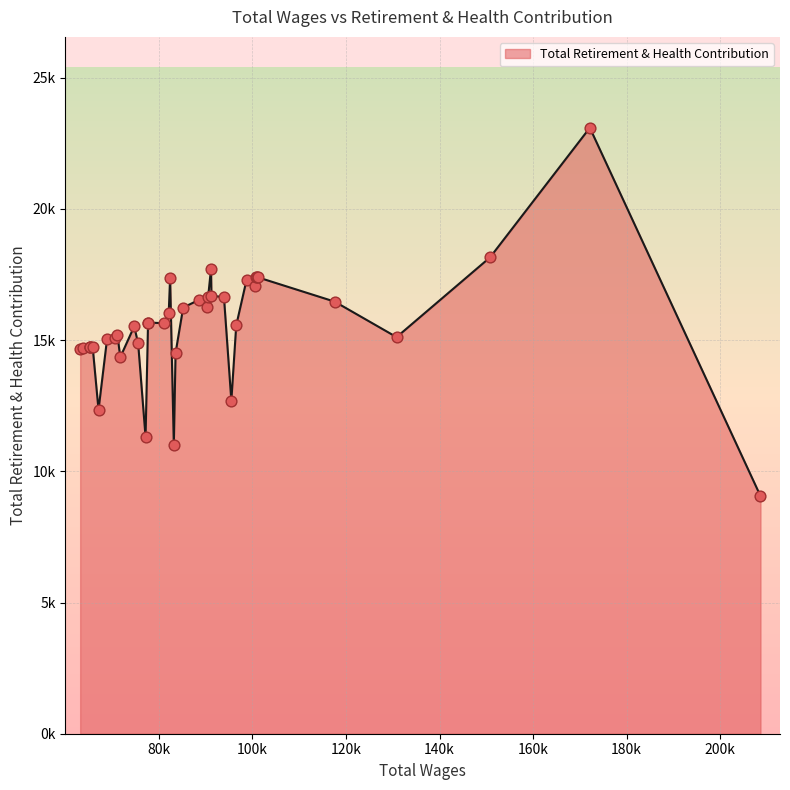

What is the ratio of the value at 83563 to the value at 63167?

1.0